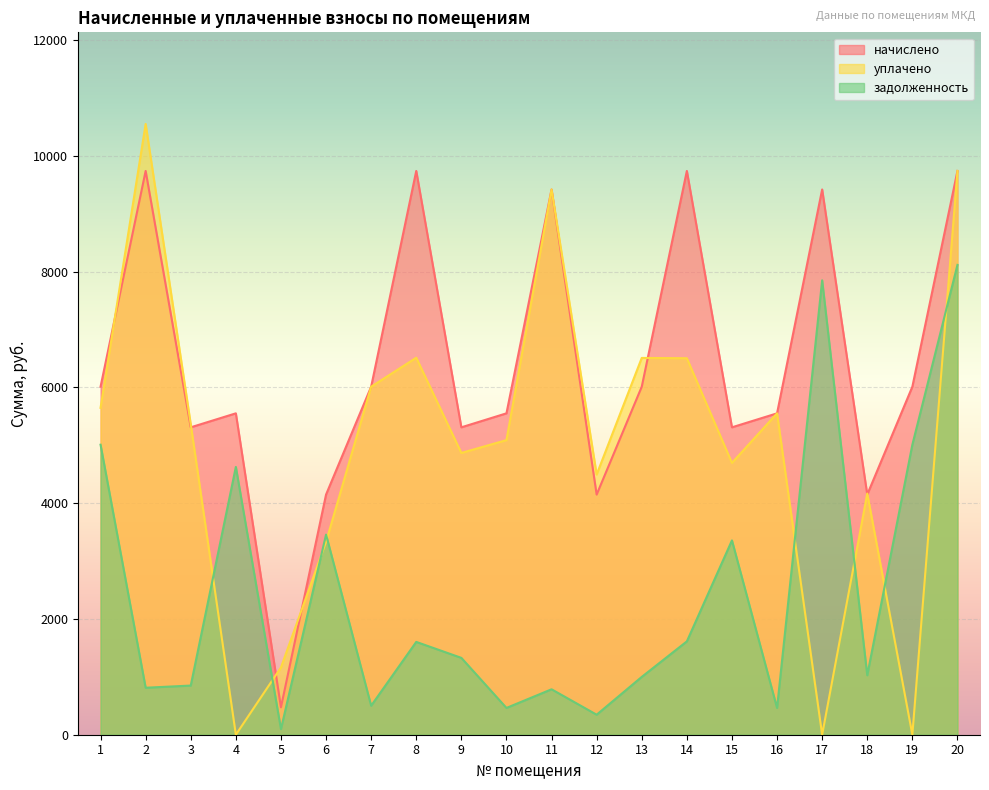

Reading right to left, extract all data points from this chart.

начислено: 20=9742.2	19=6013.8	18=4149.6	17=9422.4	16=5553.6	15=5311.8	14=9742.2	13=6013.8	12=4149.6	11=9421.8	10=5553.6	9=5311.8	8=9742.2	7=6013.8	6=4149.6	5=473.9	4=5553.6	3=5311.8	2=9742.2	1=6013.8
уплачено: 20=9742.2	19=0.0	18=4167.6	17=0.0	16=5553.6	15=4697.2	14=6505.7	13=6511.1	12=4496.4	11=9422.4	10=5090.8	9=4869.1	8=6514.6	7=6013.8	6=3332.9	5=1162.2	4=0.0	3=5364.5	2=10554.0	1=5648.5
задолженность: 20=8118.5	19=5011.5	18=1027.3	17=7852.0	16=462.8	15=3357.8	14=1612.8	13=999.2	12=345.8	11=785.2	10=462.8	9=1328.0	8=1603.9	7=501.1	6=3458.0	5=96.8	4=4628.0	3=849.5	2=811.9	1=5011.5